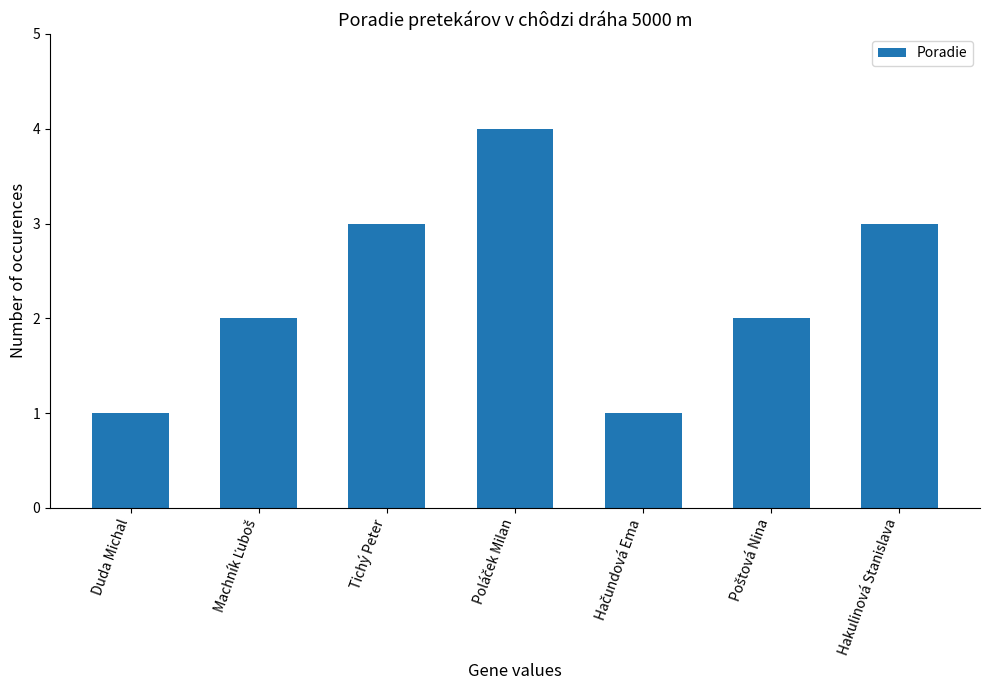

What is the value of the 6th bar from the left?

2